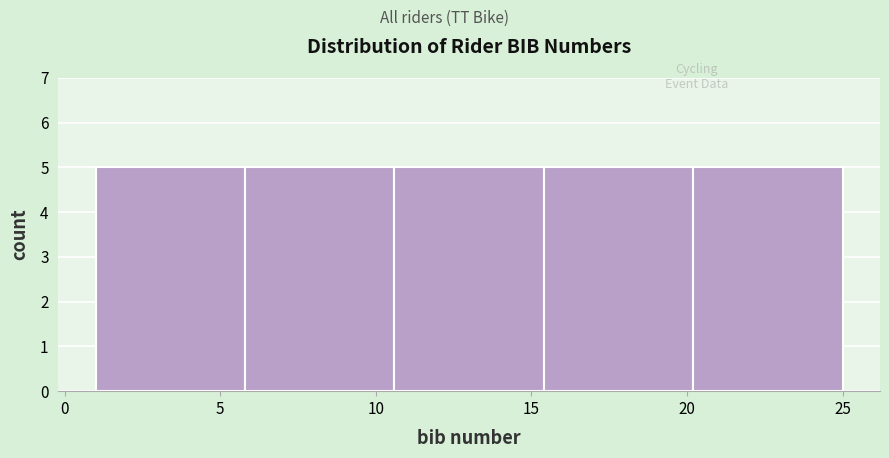

Reading left to right, transcribe this chart: for each bar, give the range it covers on the x-axis and its height. Neither the bar edges nor the heights are printed on the chart, so give them approximately, as read against the axes.

1.0 to 5.8: 5
5.8 to 10.6: 5
10.6 to 15.4: 5
15.4 to 20.2: 5
20.2 to 25.0: 5